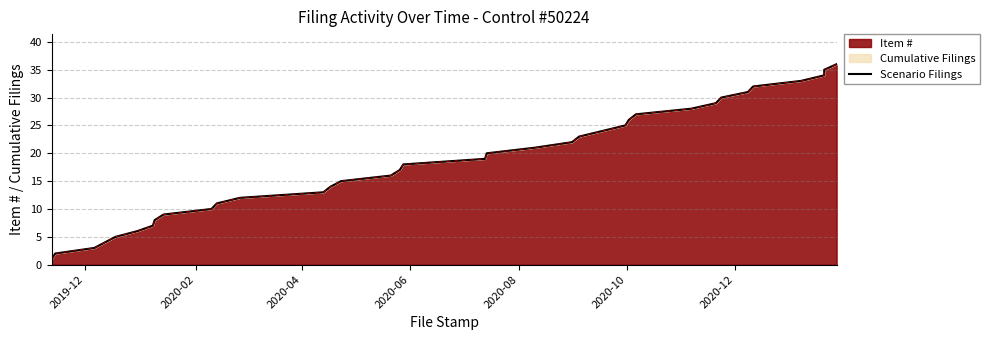

Is it true that the value at 13 is 24?

False